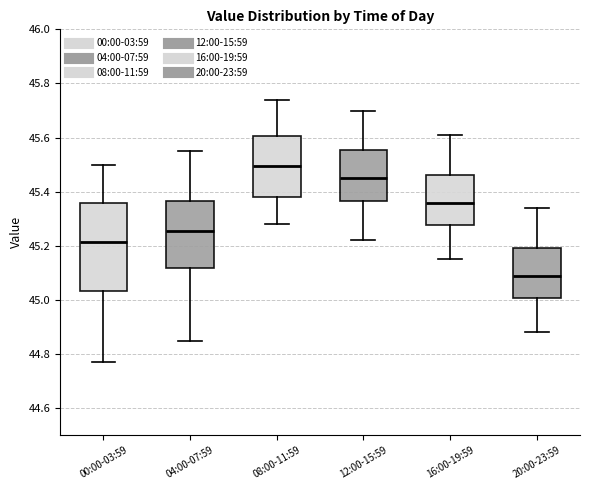

Comparing the boxes themselves (not the whiskers), which one is the tallest?

00:00-03:59